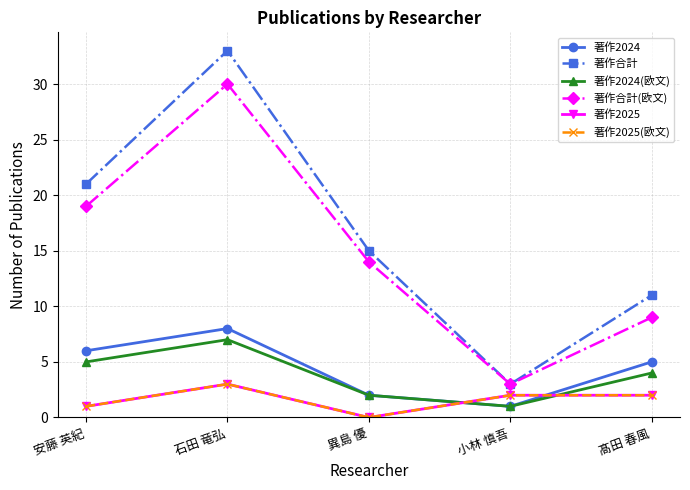

What is the sum of the 著作2024(欧文) values at 髙田 春風 and 小林 慎吾?

5